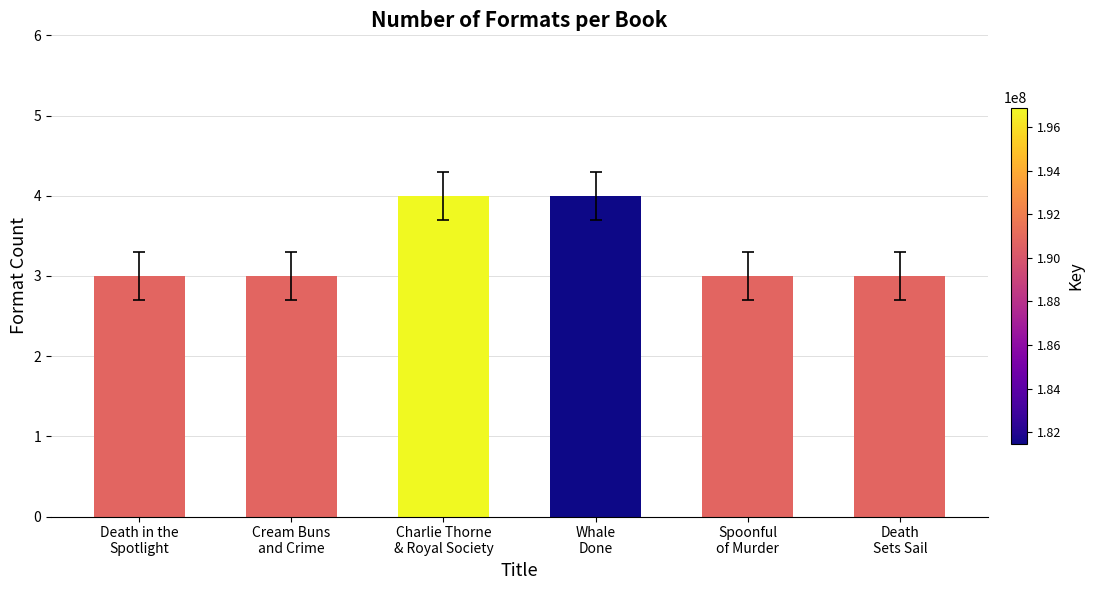

Reading left to right, extract all data points from this chart.

3	3	4	4	3	3